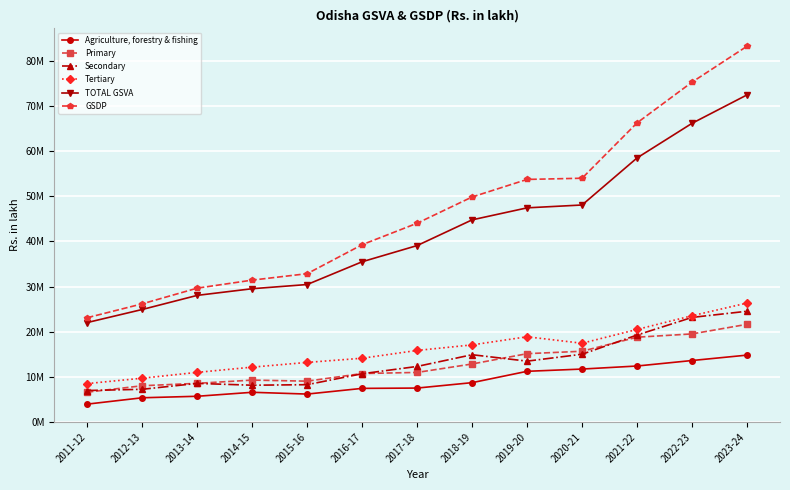

What is the average value of the Secondary series?

13254934.2